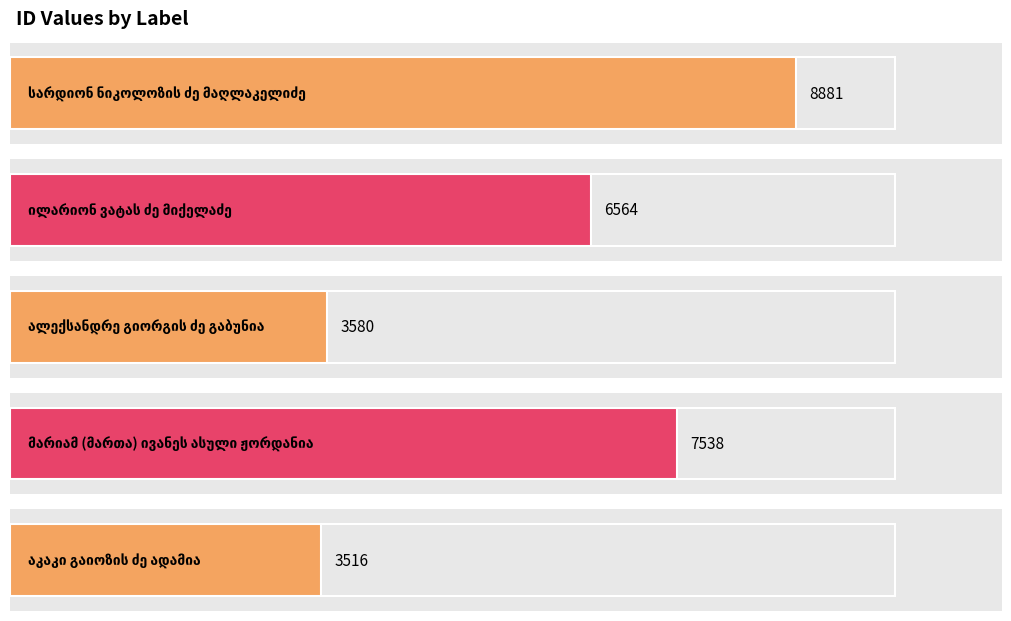

What position from the right is სარდიონ ნიკოლოზის ძე მაღლაკელიძე?

5